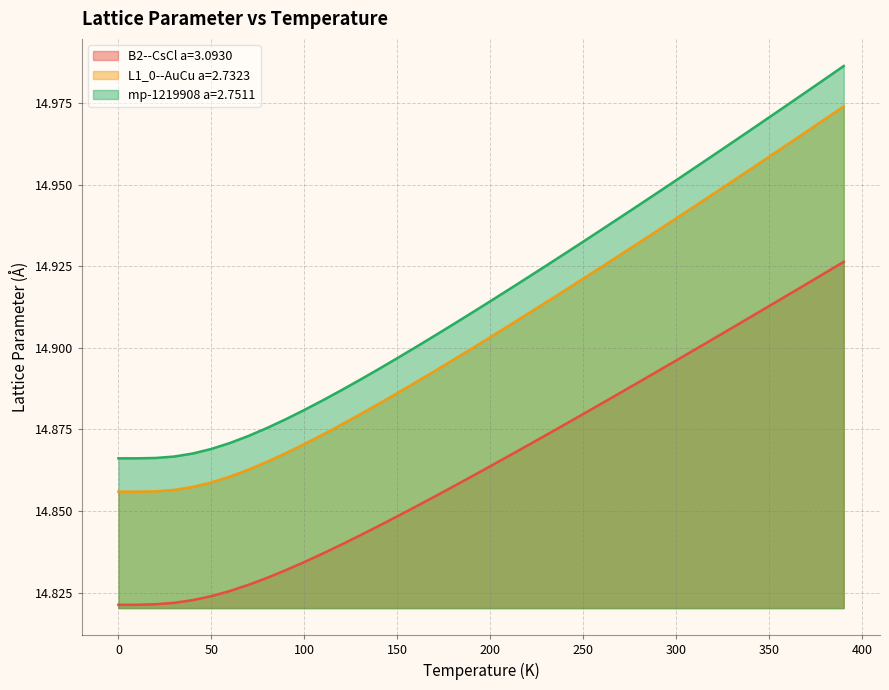

What is the maximum value shown in the chart?

15.0